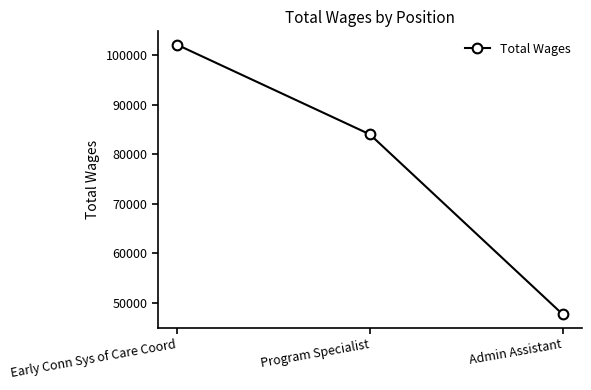

How many lines are shown in the chart?

1